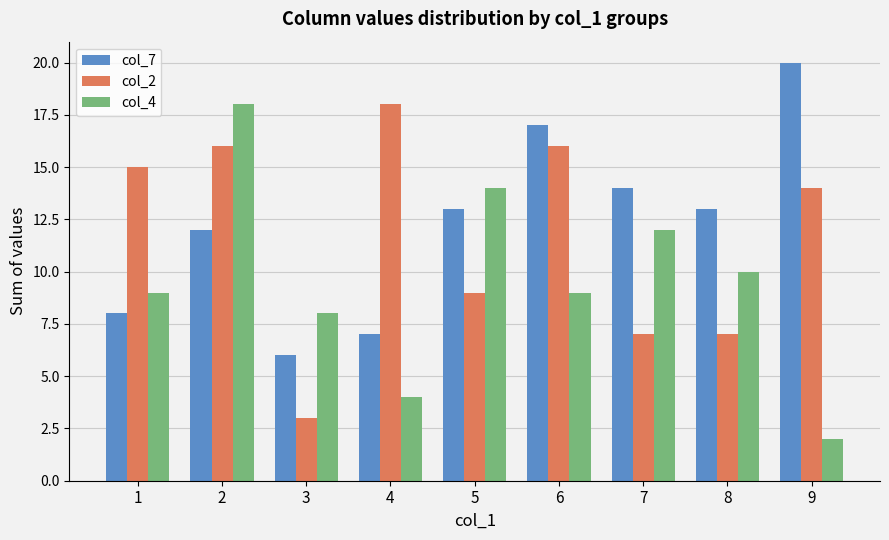

What is the difference between the second highest and minimum values in the col_4 series?

12